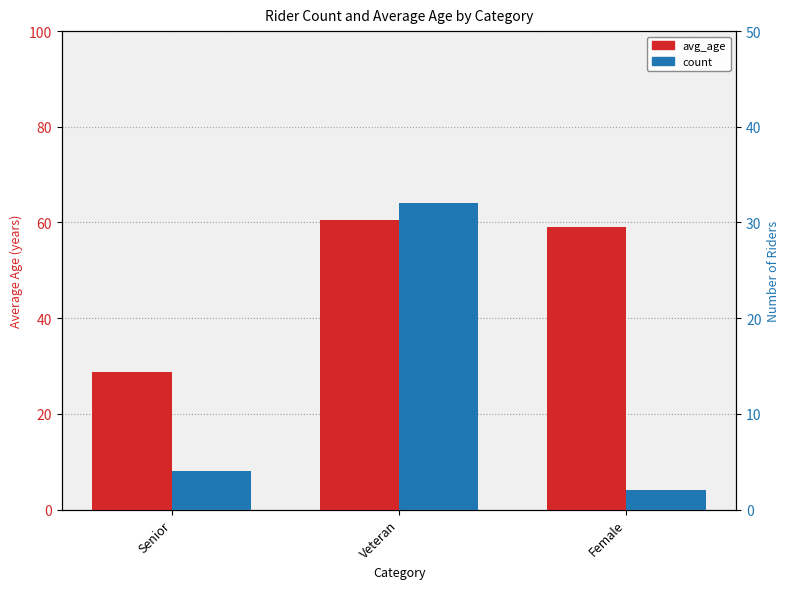

Which series changed the most between Senior and Female?

avg_age